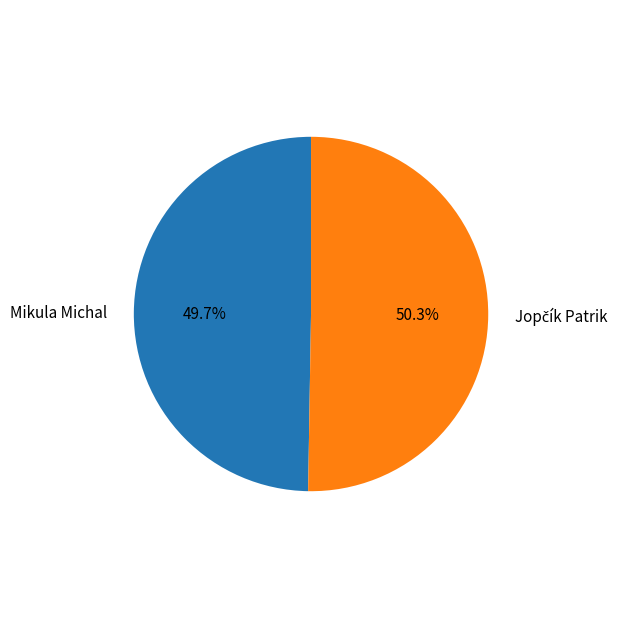

Is it true that Mikula Michal is 61% of the pie?

False